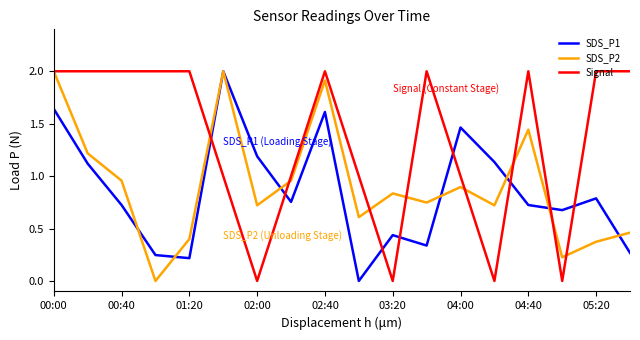

What is the highest value of the SDS_P1 series?

2.0